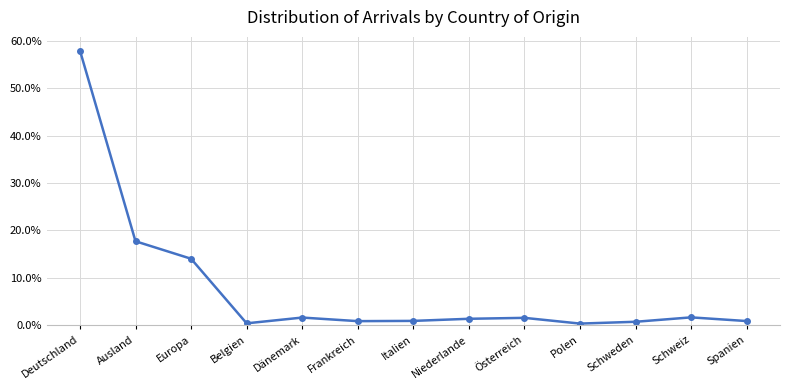

The value at Ausland is 0.1. True or false?

False